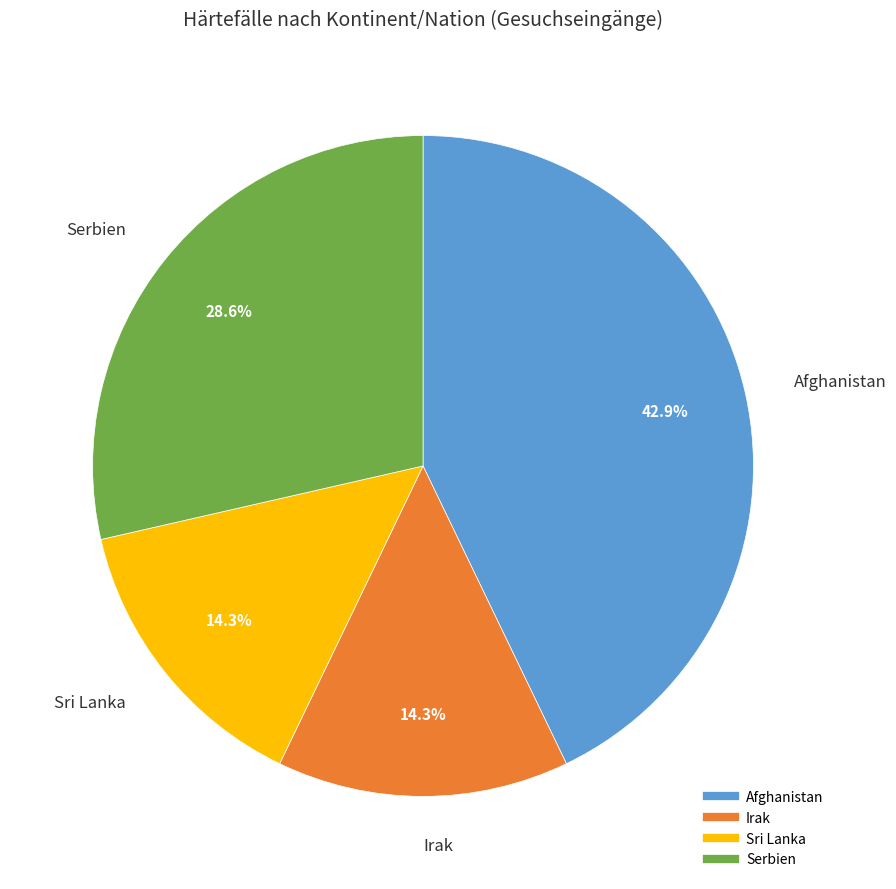

Does Irak represent more than half of the total?

No